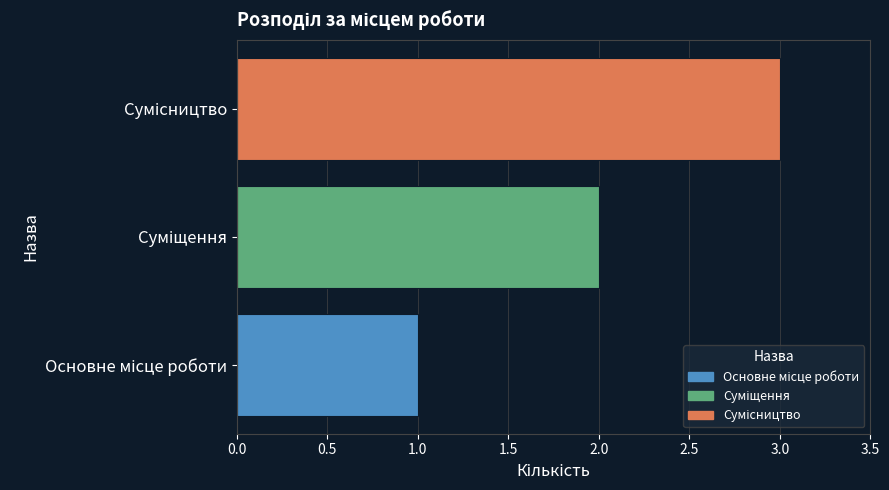

What is the greatest value displayed?

3